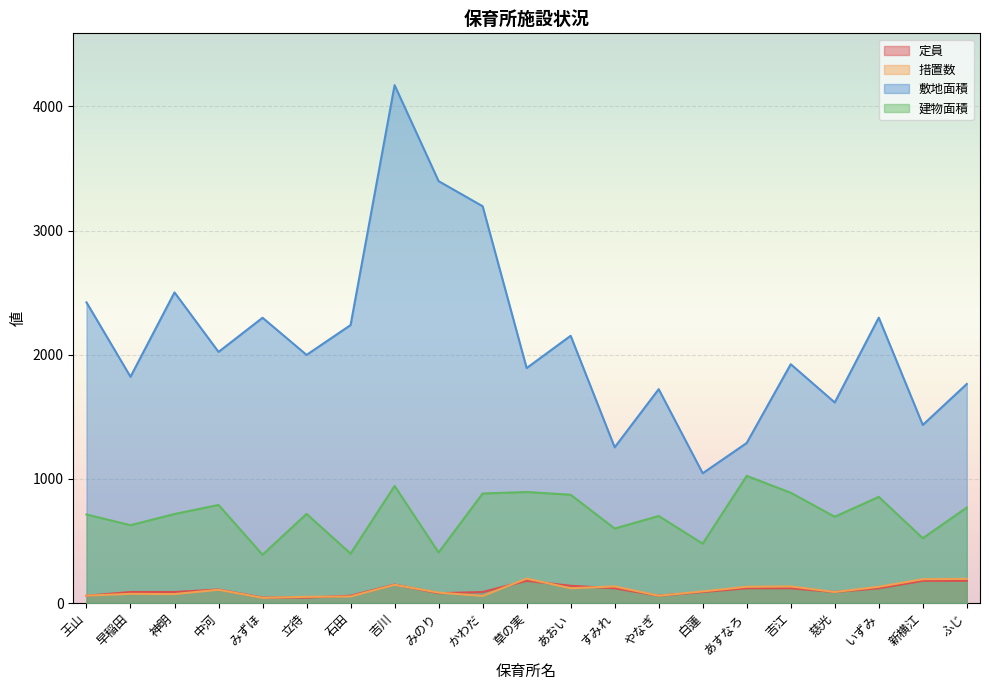

How many distinct data groups are displayed?

4